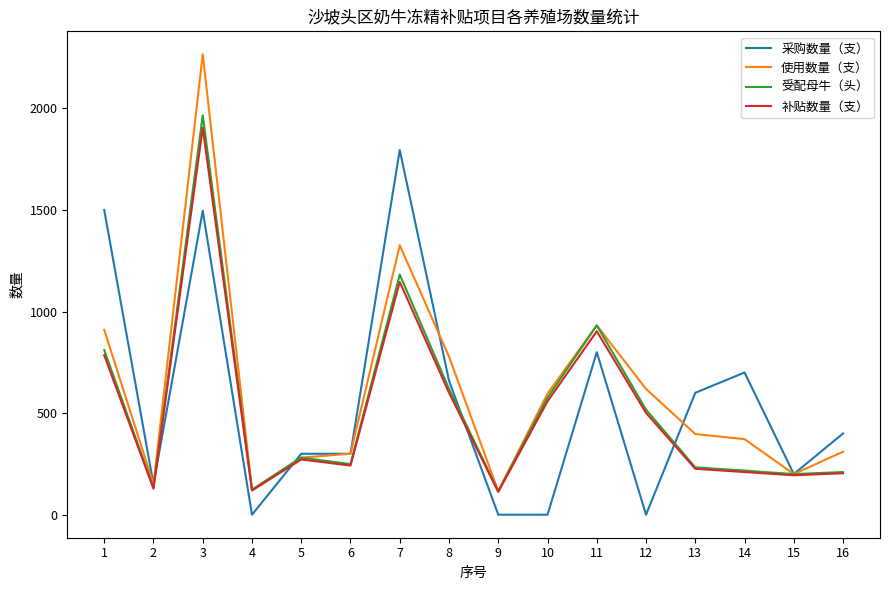

Is the value of 采购数量（支） at 5 greater than the value of 使用数量（支） at 2?

Yes